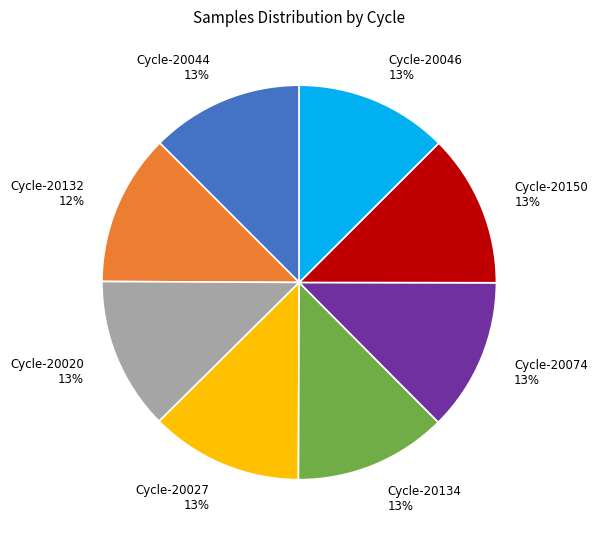

Is there any slice that represents more than half of the pie?

No